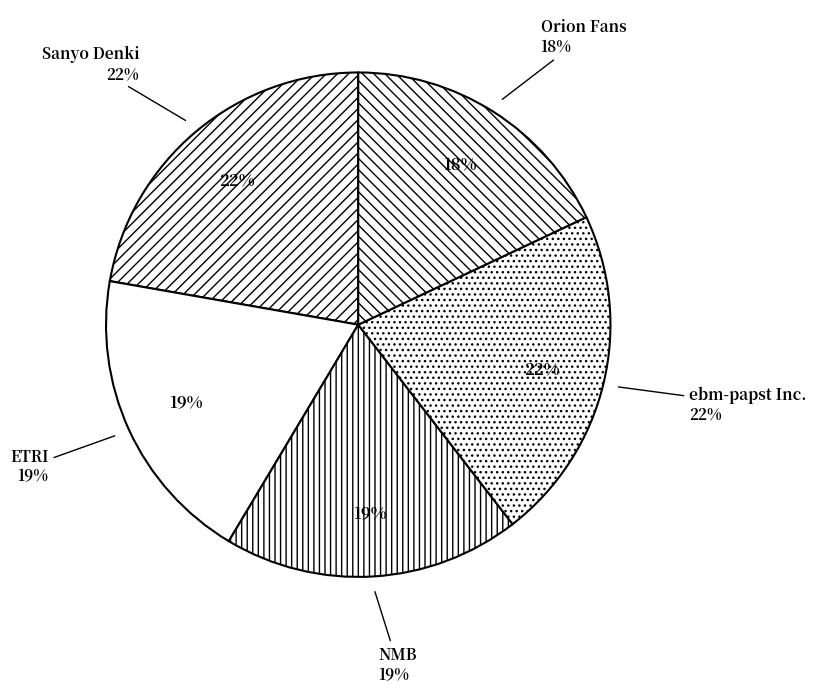

Rank the categories by value from lowest to highest.

Orion Fans, NMB, ETRI, ebm-papst Inc., Sanyo Denki